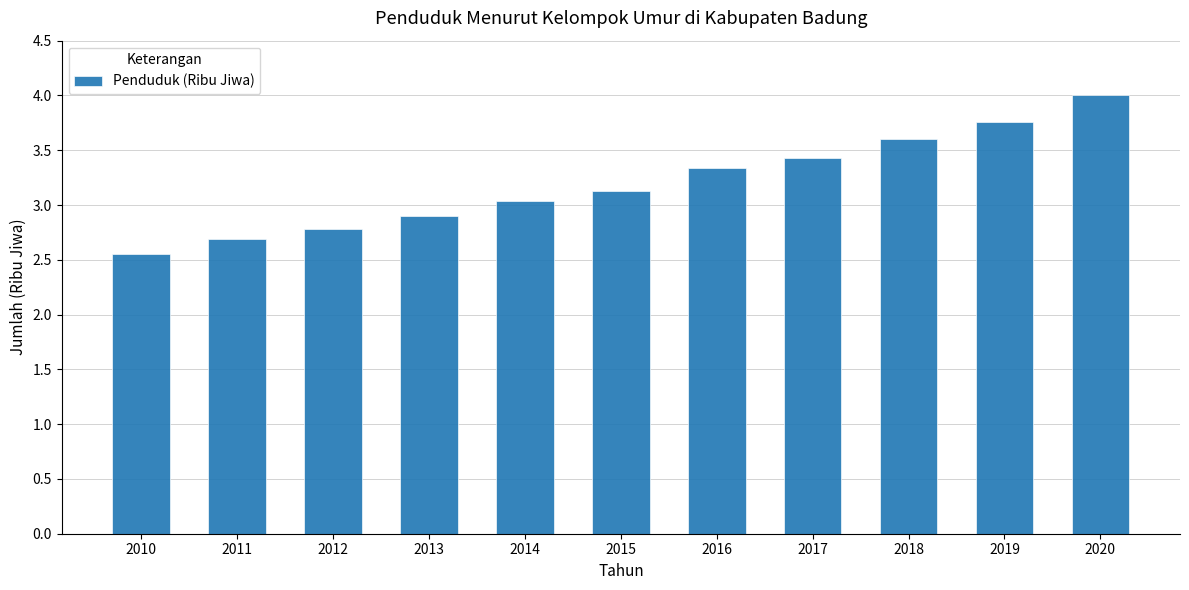

List the labels in order of value, smallest first.

2010, 2011, 2012, 2013, 2014, 2015, 2016, 2017, 2018, 2019, 2020